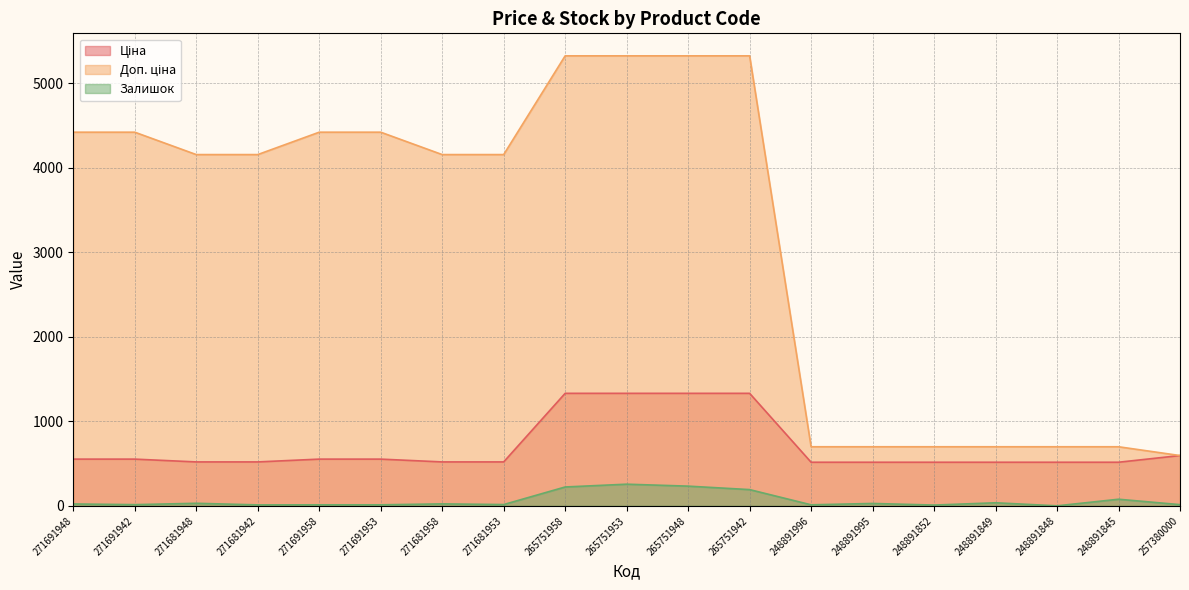

Rank the series at 271681942 from lowest to highest value.

Залишок, Ціна, Доп. ціна